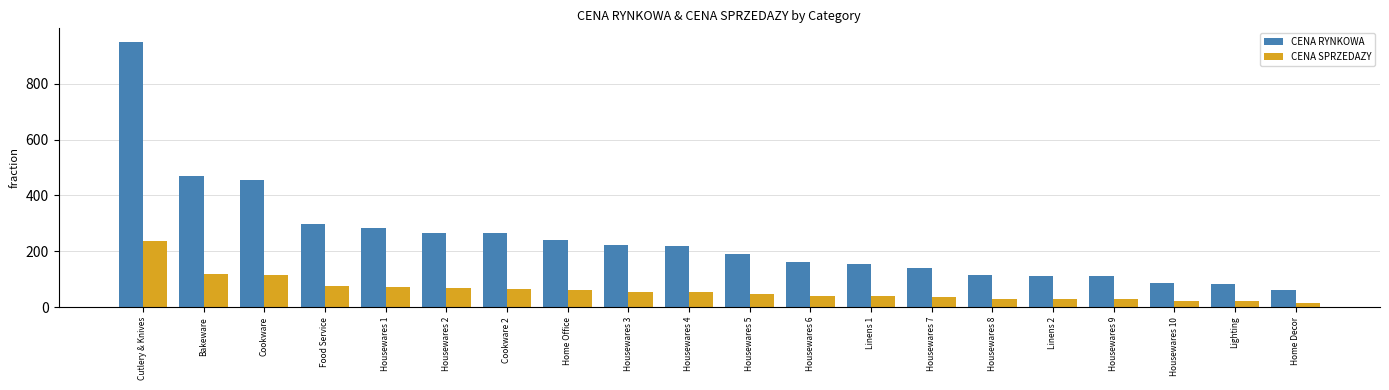

What is the spread (max minus min) of values at Home Decor?

45.8